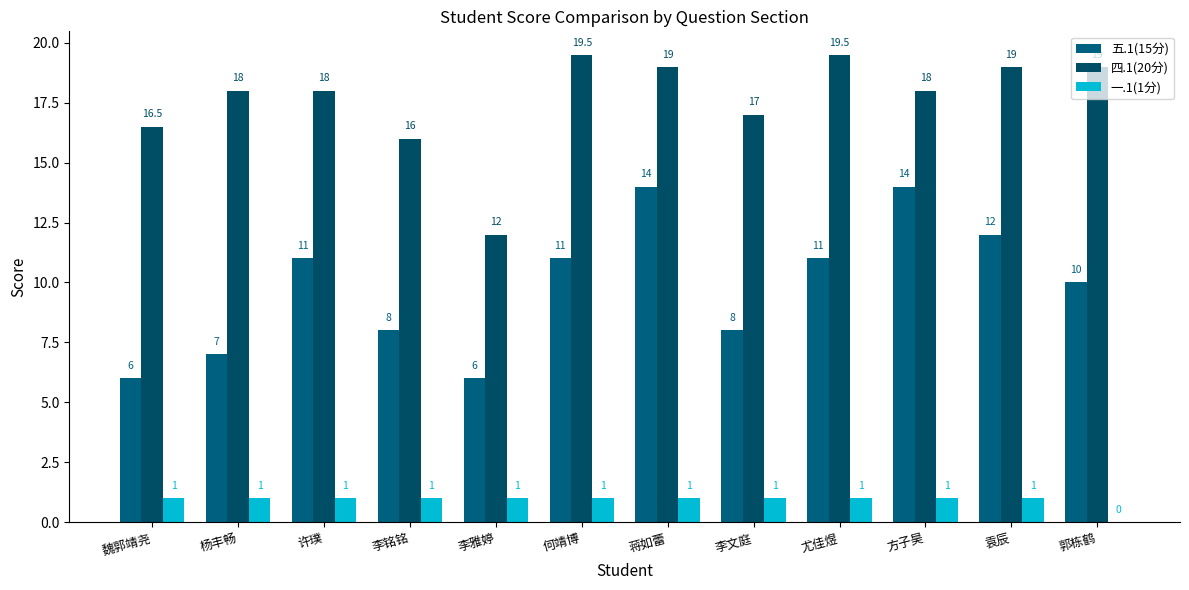

Rank the series at 杨丰畅 from highest to lowest value.

四.1(20分), 五.1(15分), 一.1(1分)